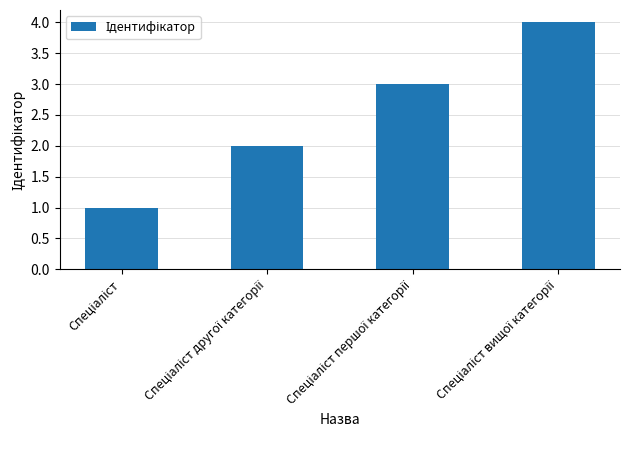

What is the greatest value displayed?

4